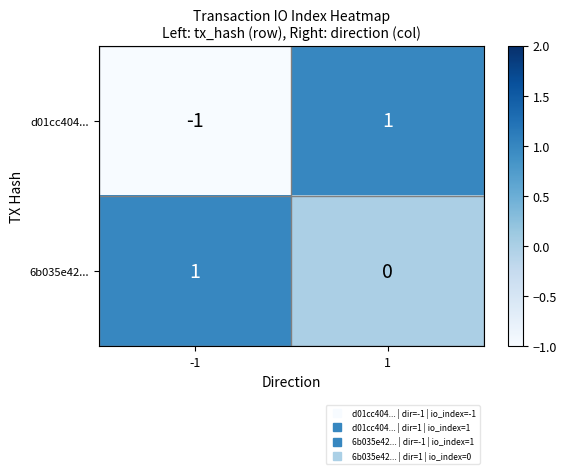

Is the value of d01cc404... at -1 greater than the value of 6b035e42... at -1?

No